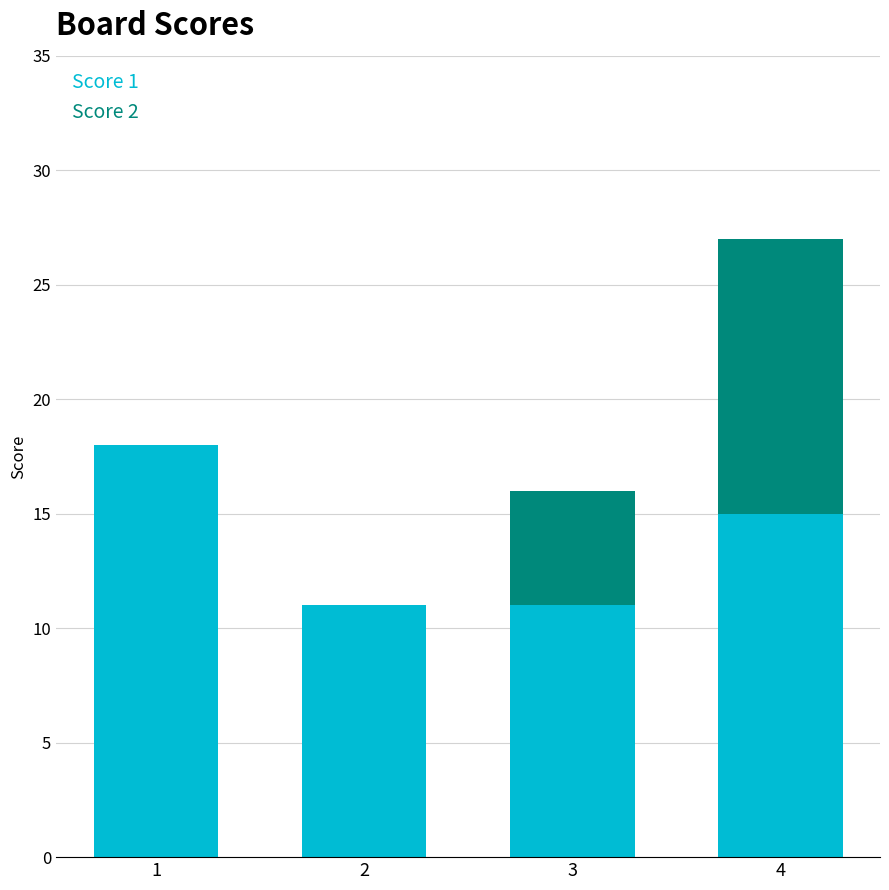

At which category is the sum across all series the highest?

4